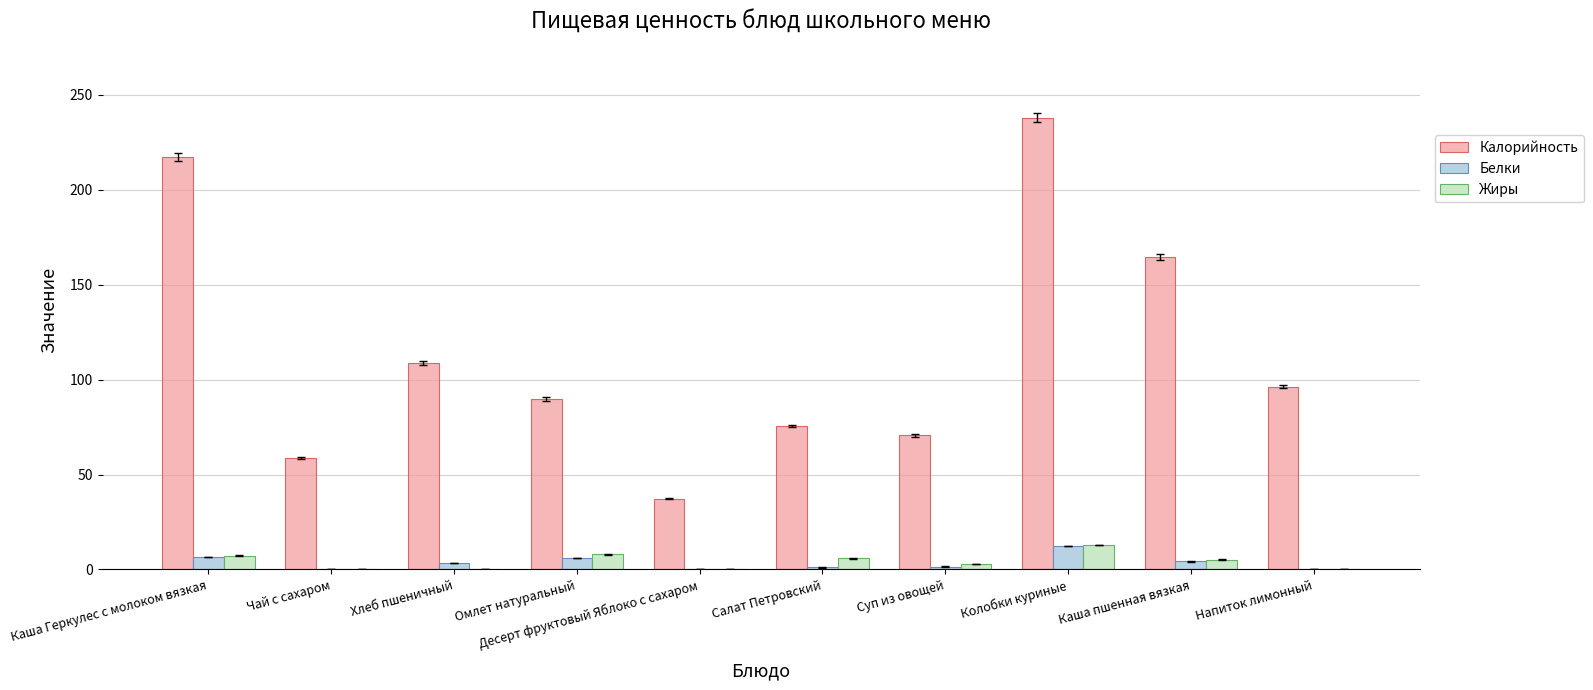

What is the sum of all Калорийность values?

1156.7